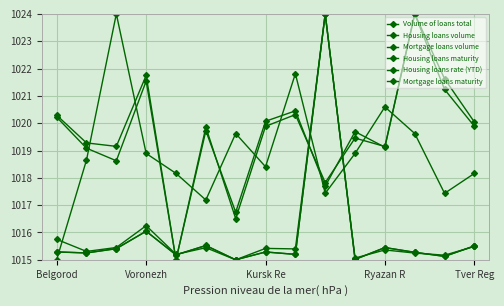

How many data points in Volume of loans total are above 1015?

14